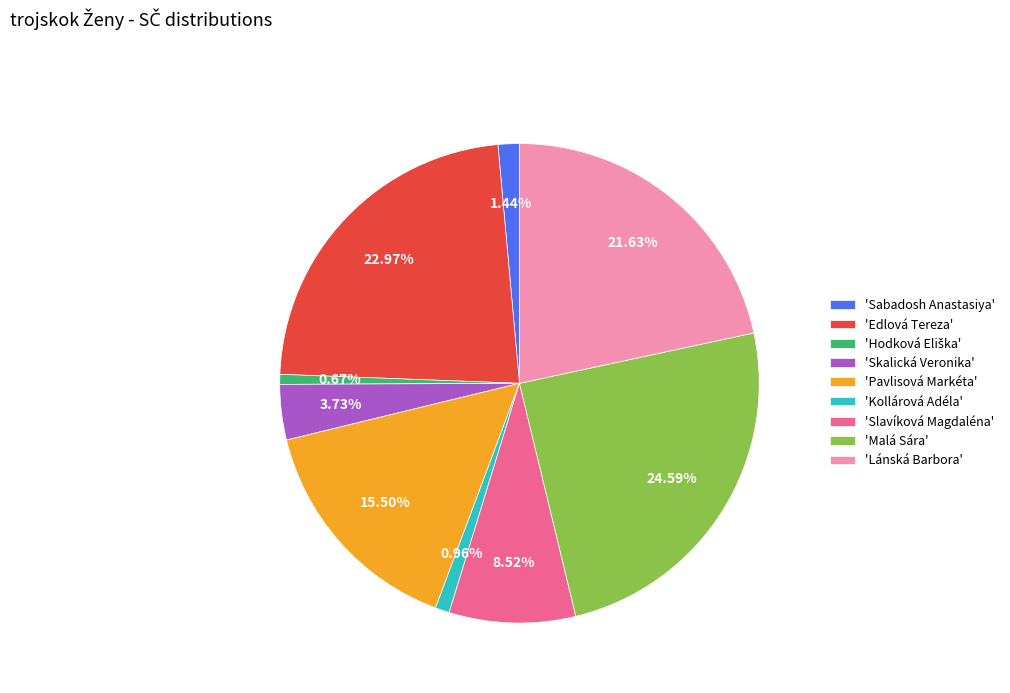

Does 'Sabadosh Anastasiya' represent more than half of the total?

No